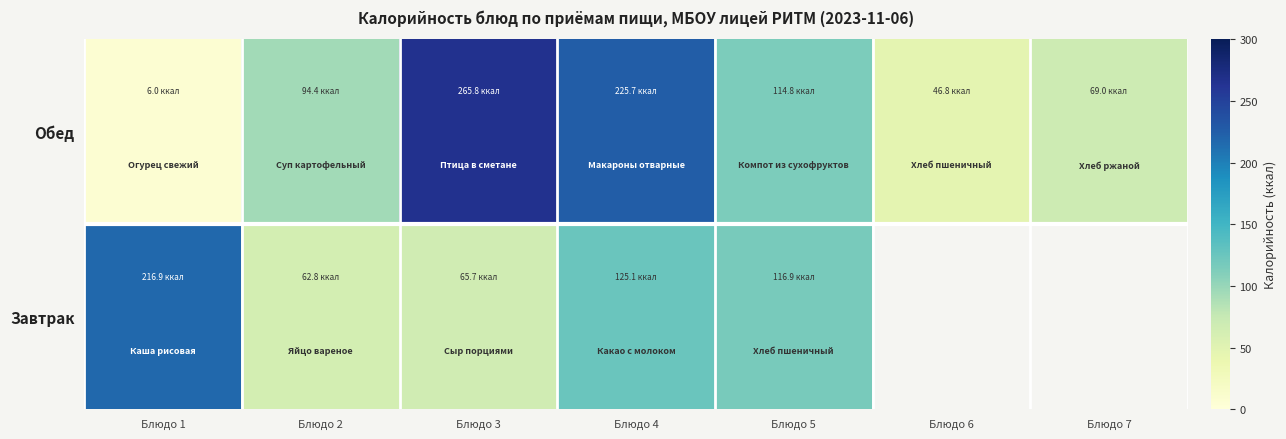

Is the value of Обед at Блюдо 6 greater than the value of Завтрак at Блюдо 6?

No